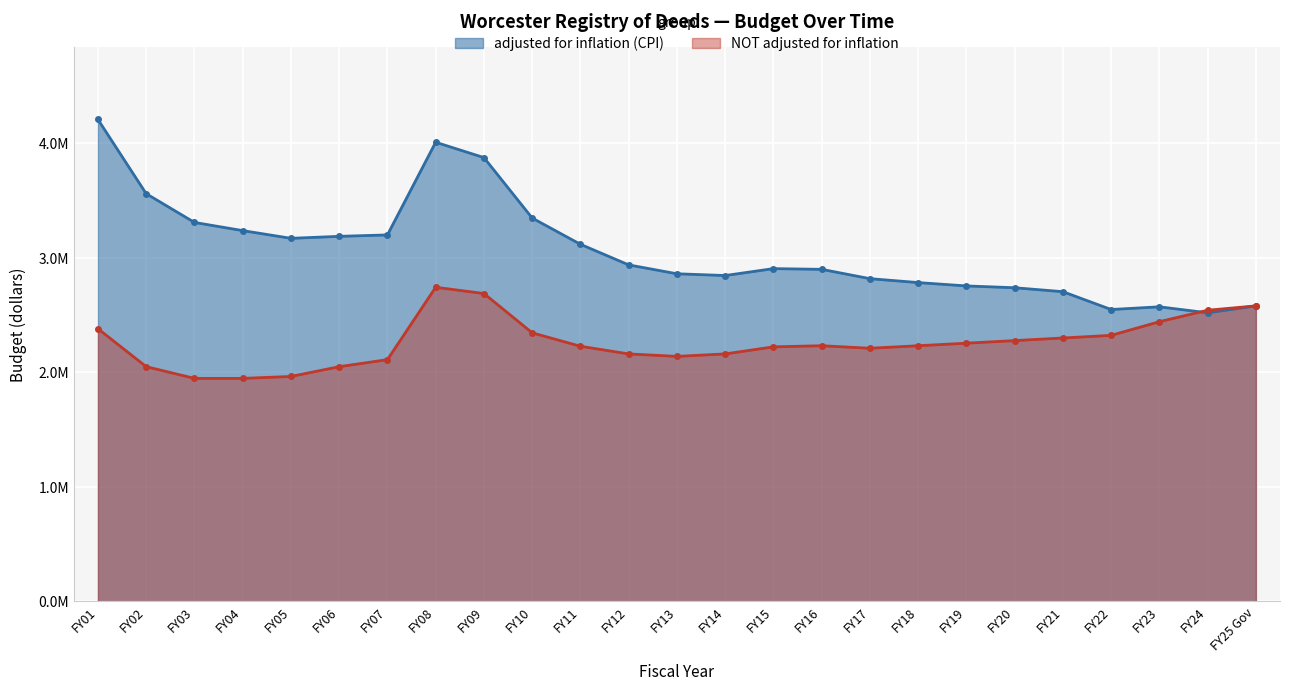

What is the label of the 2nd point from the left?

FY02